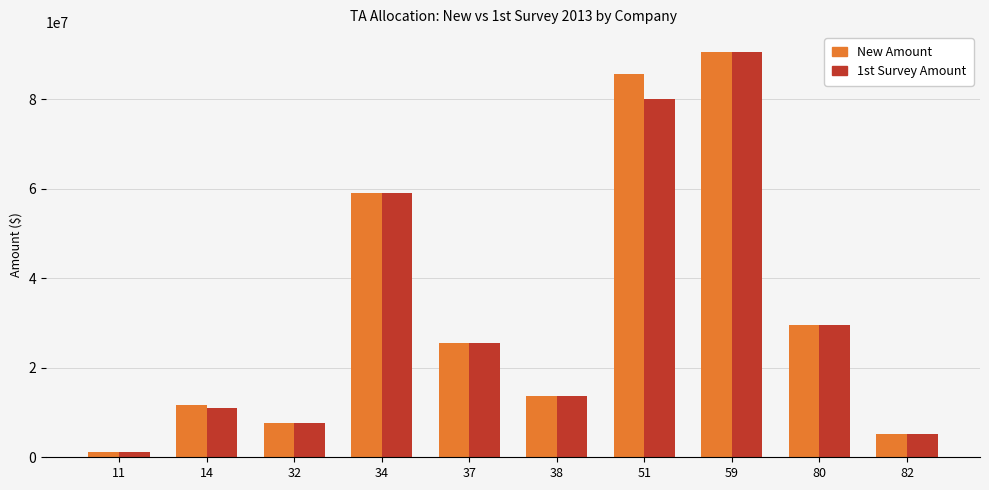

Between 37 and 51, which series saw the biggest shift?

New Amount